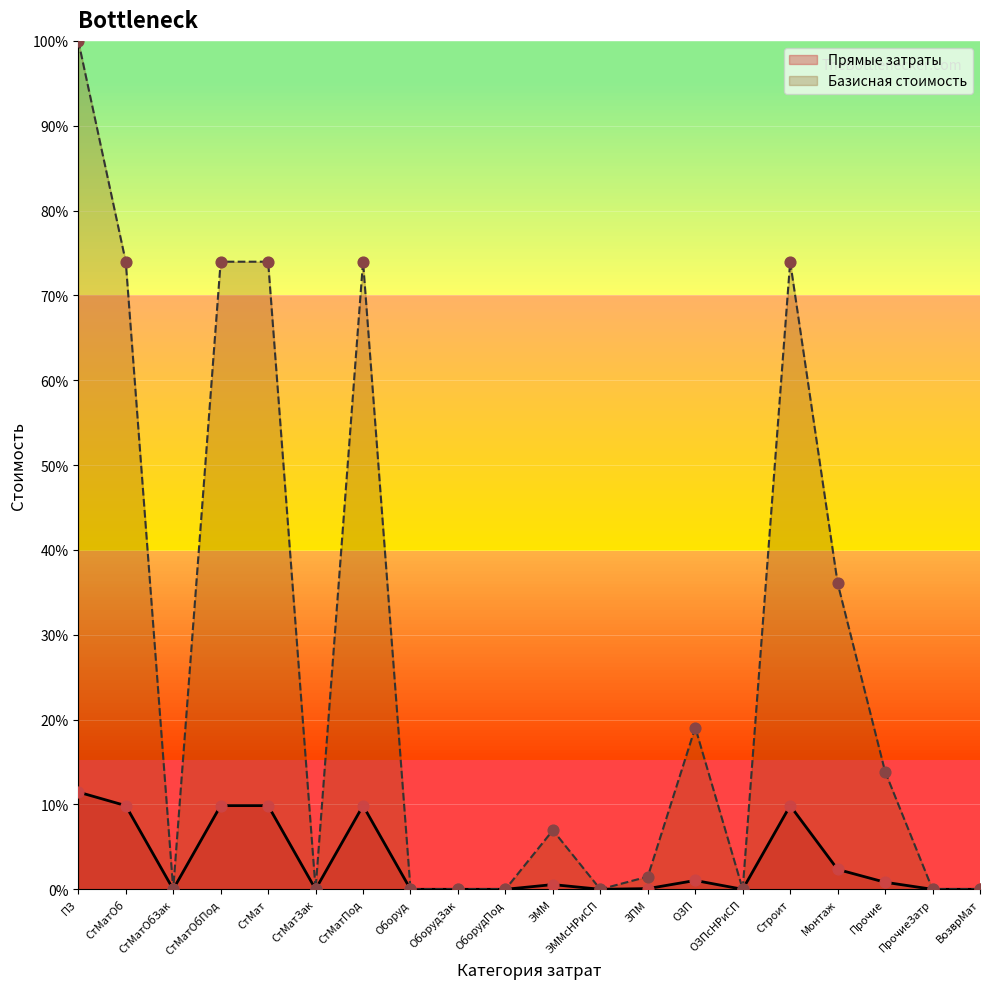

At which category is the sum across all series the highest?

ПЗ